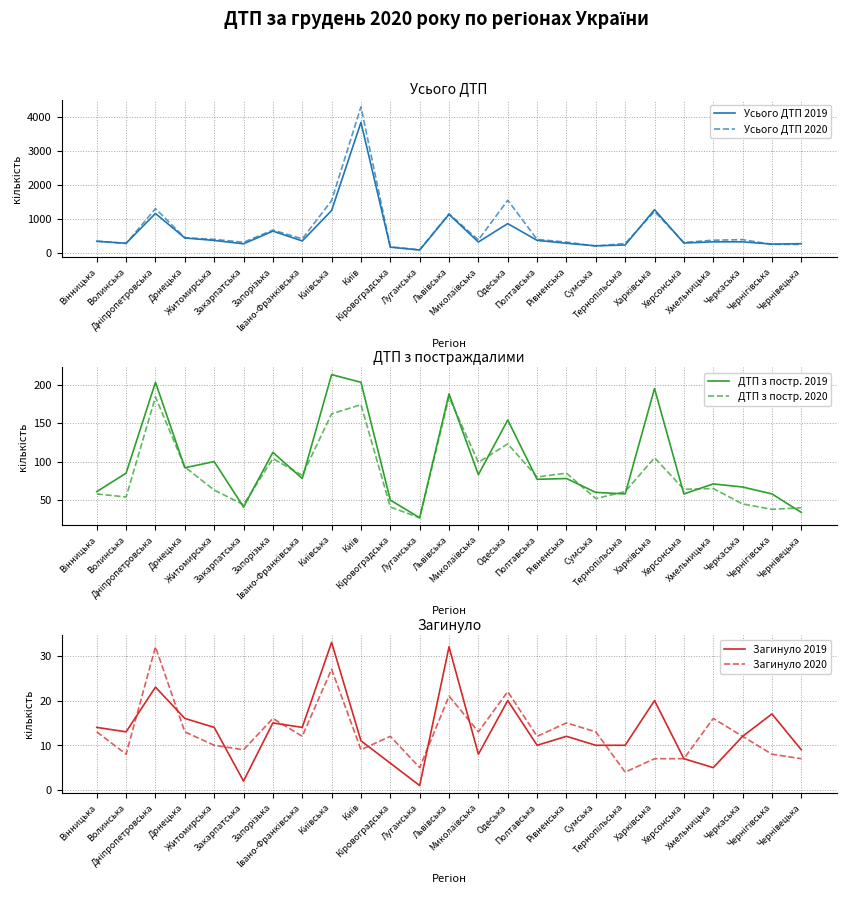

True or false: Загинуло 2019 and Усього ДТП 2020 cross at least once.

False